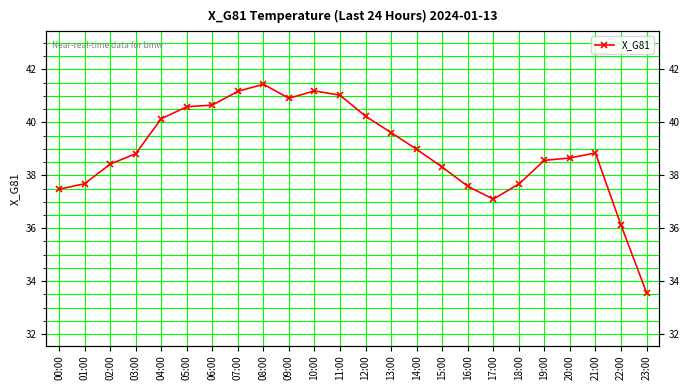

What position from the right is 03:00?

21